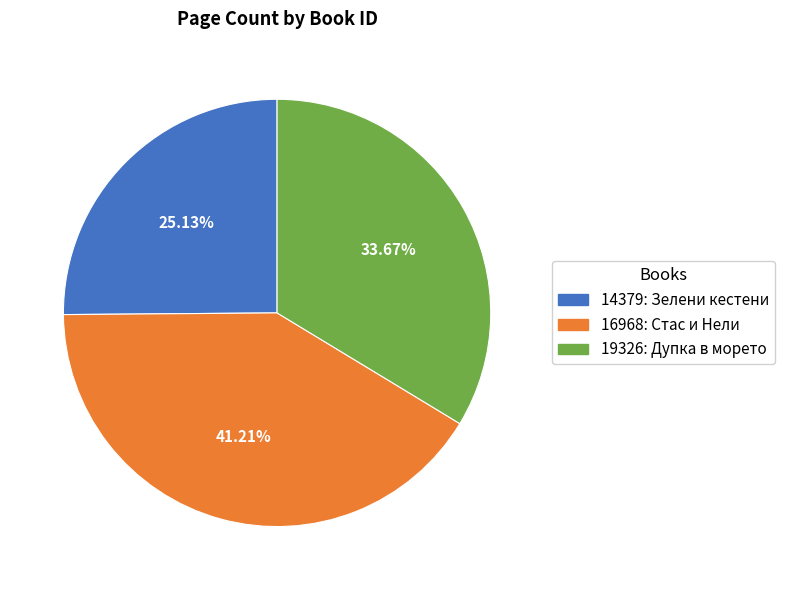

Count the number of slices in the pie.

3